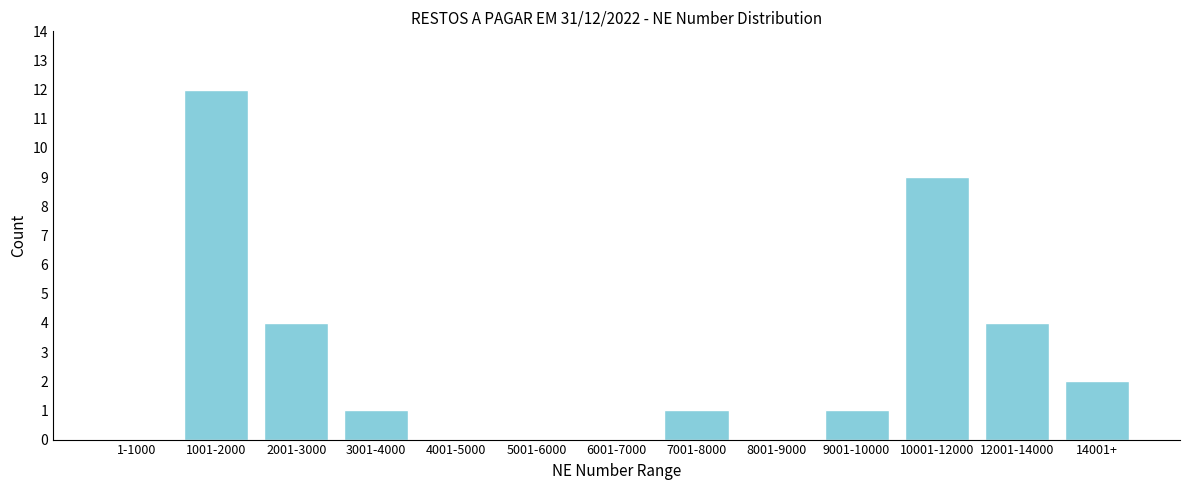

Reading right to left, list all the values displayed in this chart.

14001+=2	12001-14000=4	10001-12000=9	9001-10000=1	8001-9000=0	7001-8000=1	6001-7000=0	5001-6000=0	4001-5000=0	3001-4000=1	2001-3000=4	1001-2000=12	1-1000=0